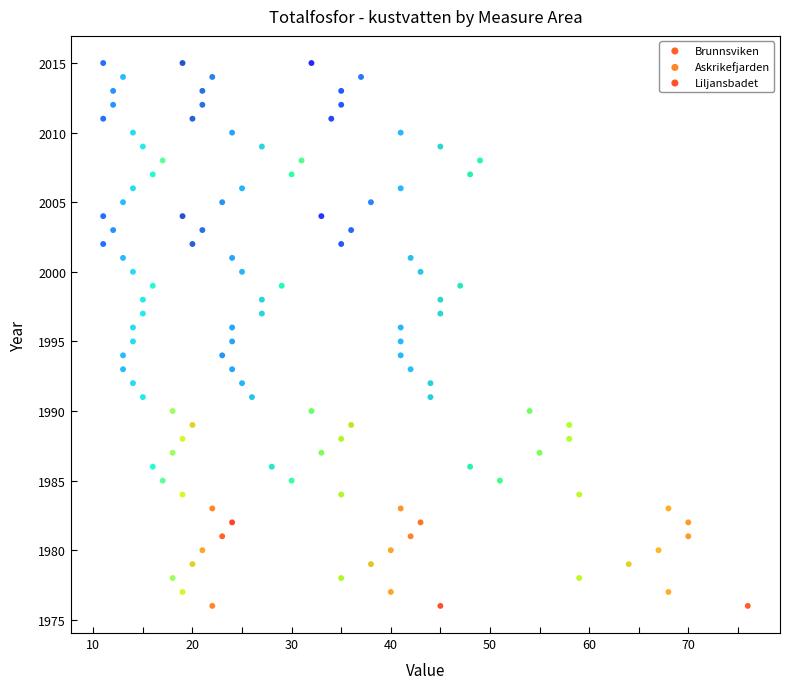

What are all the series names shown in the legend?

Brunnsviken, Askrikefjarden, Liljansbadet